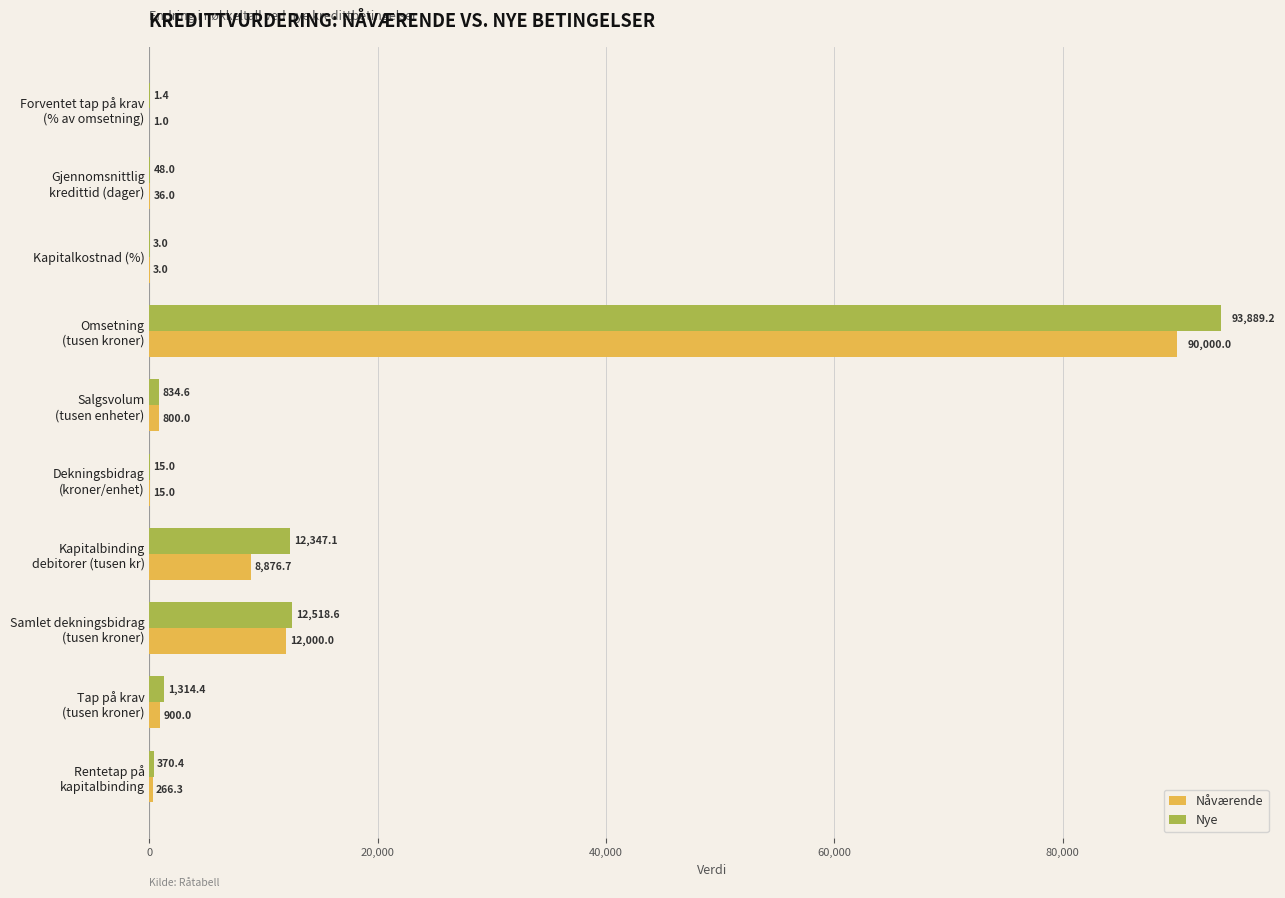

Which series has the largest total across all categories?

Nye